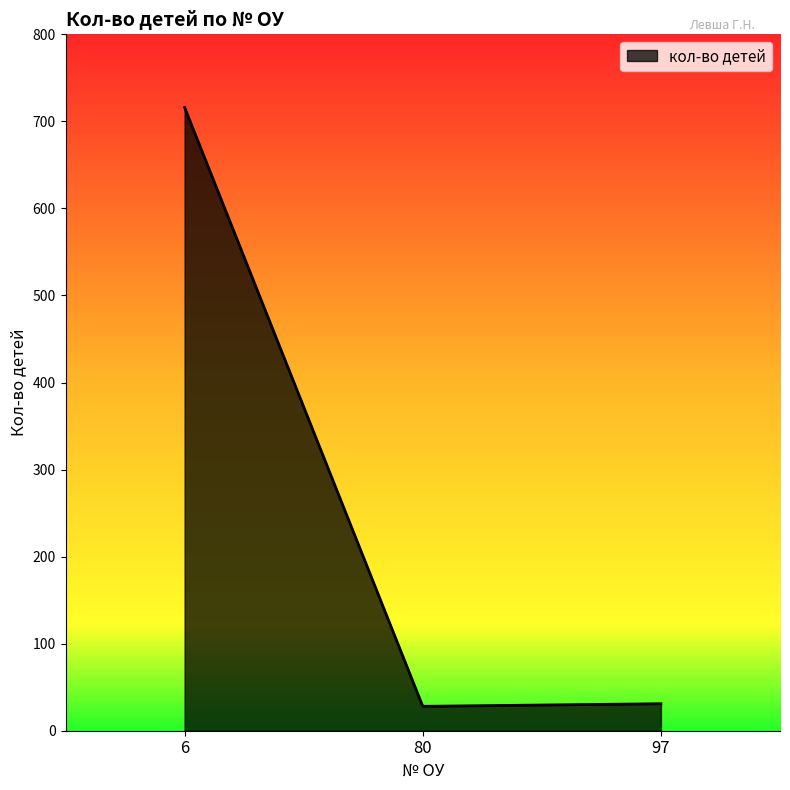

How many lines are shown in the chart?

1